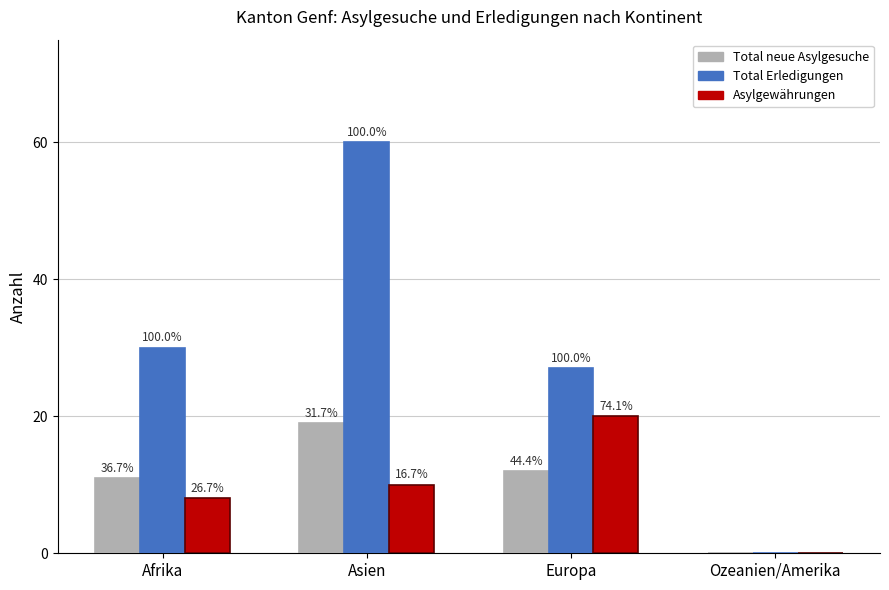

What is the sum of the Total neue Asylgesuche values at Afrika and Europa?

23